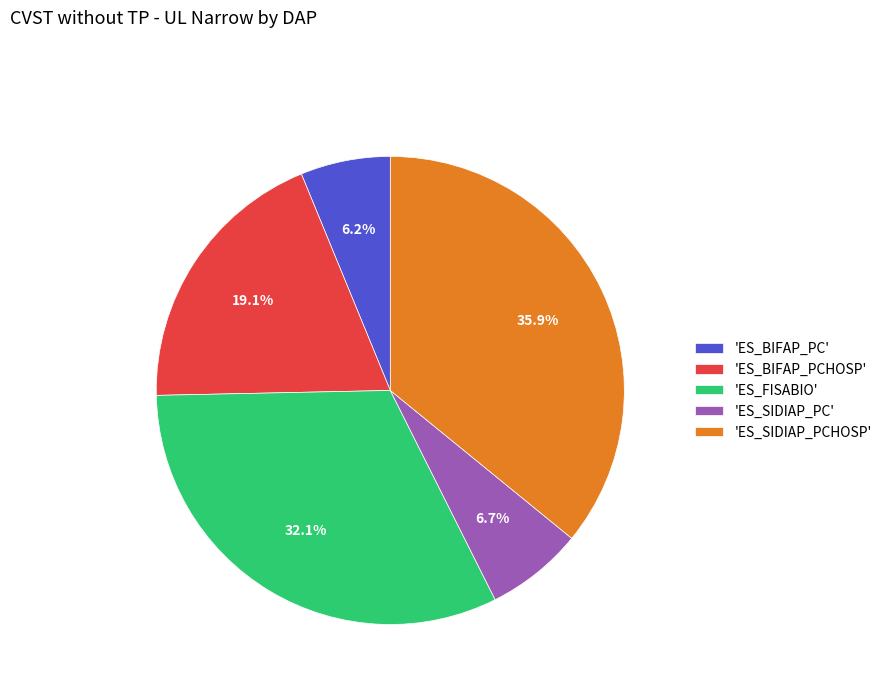

Which slice is the largest?

'ES_SIDIAP_PCHOSP'